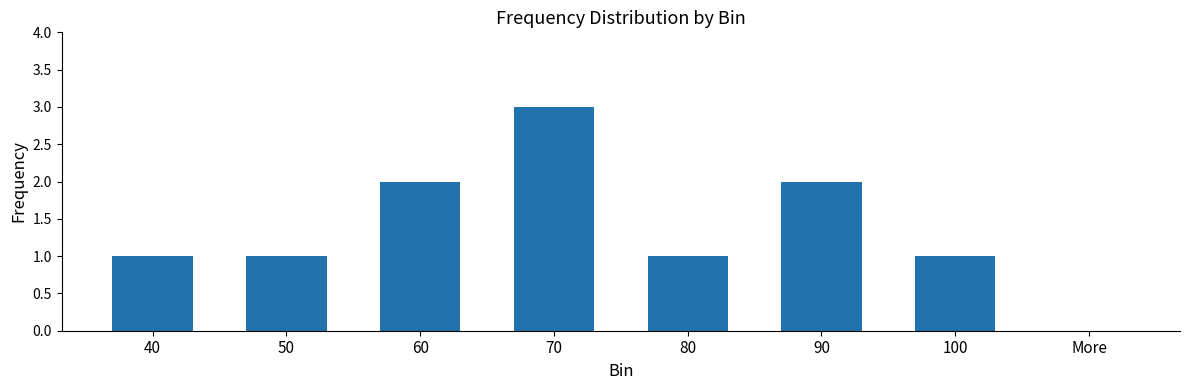

Is it true that the value at 70 is 3?

True